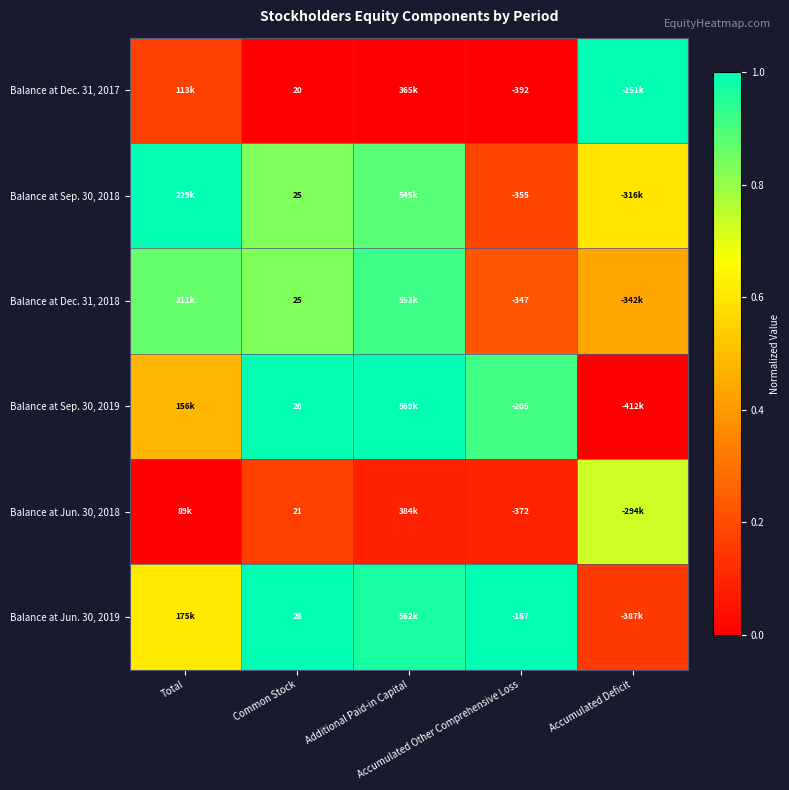

Which category has the highest value in the Balance at Sep. 30, 2019 series?

Common Stock